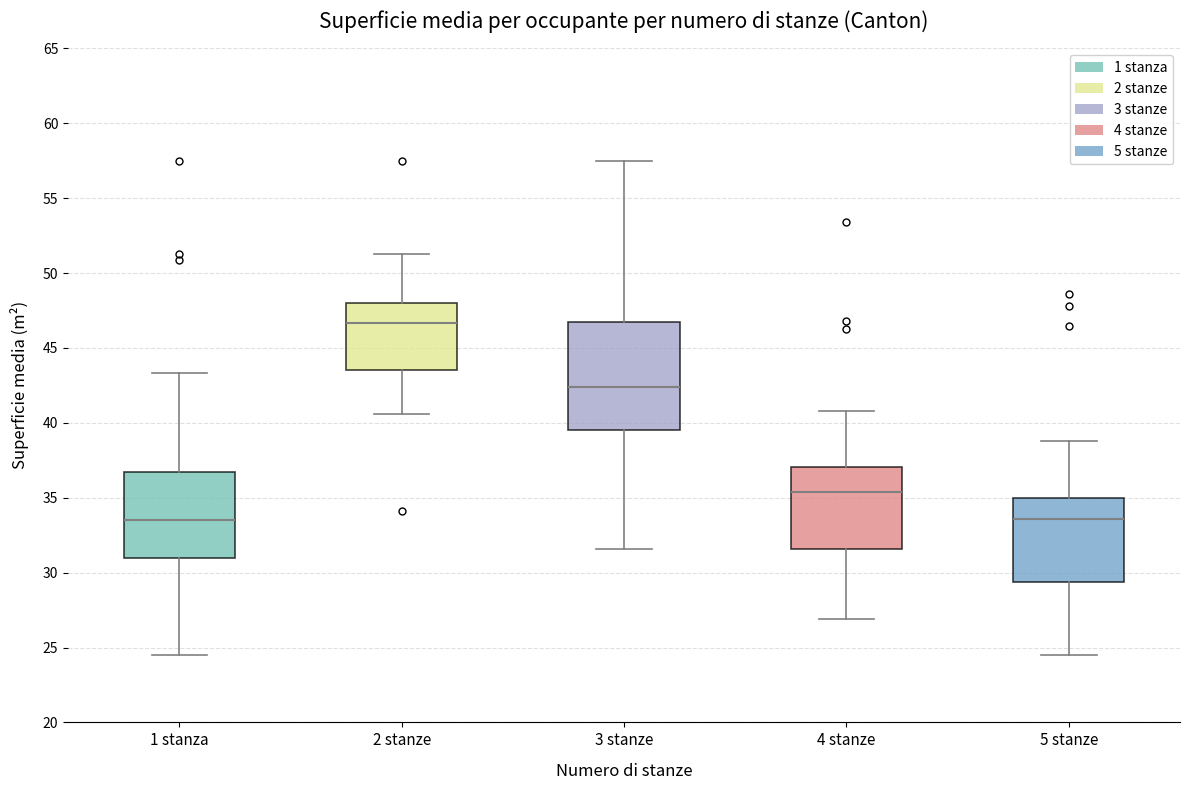

Comparing the boxes themselves (not the whiskers), which one is the tallest?

3 stanze